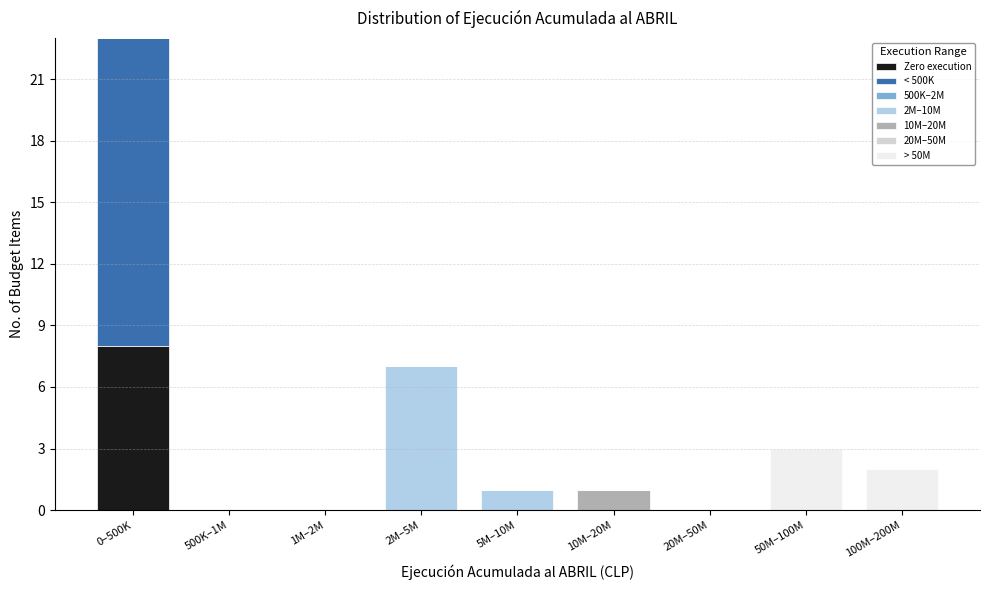

What is the highest value of the Zero execution series?

8